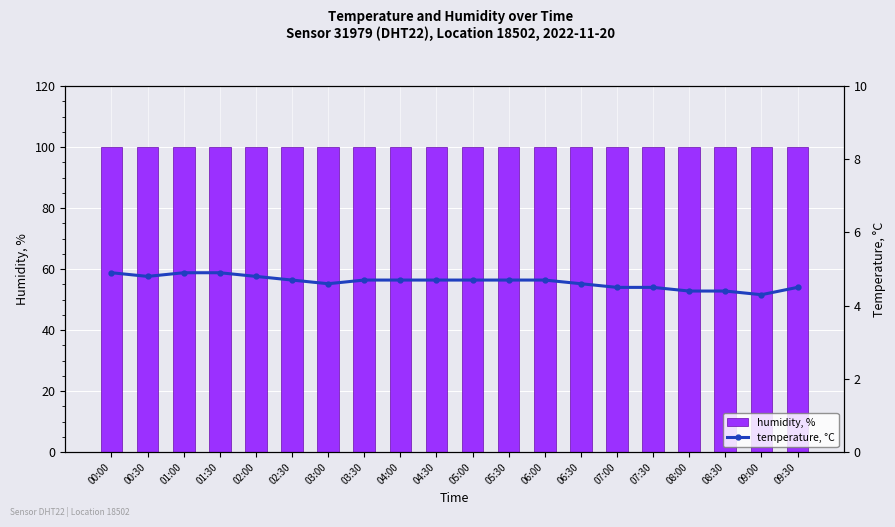

The temperature, °C series shows 4.7 at 06:00. True or false?

True